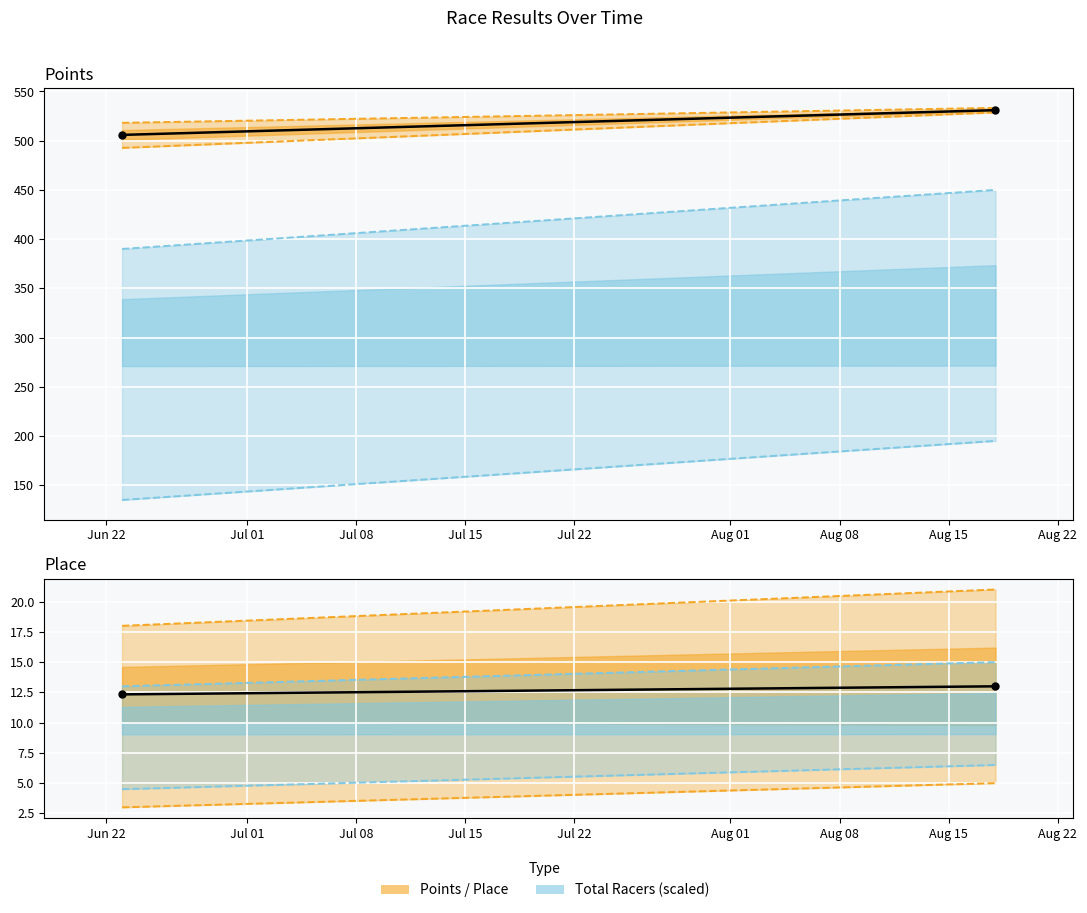

Which category has the highest value in the Points series?

2012-08-18